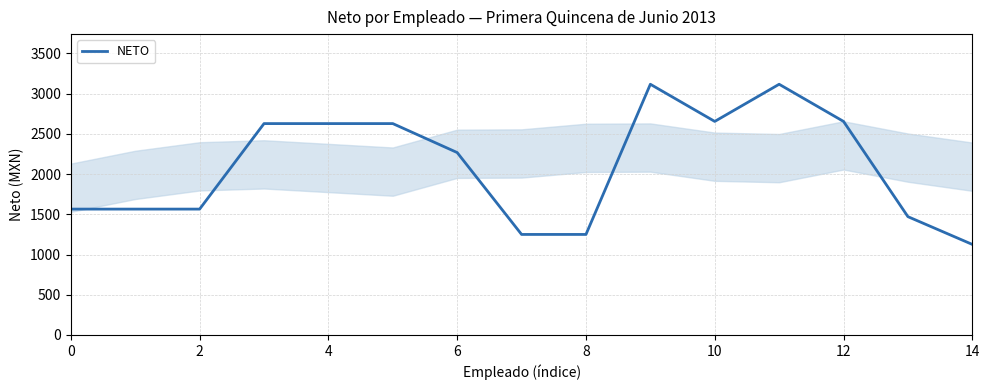

What is the minimum value shown in the chart?

1126